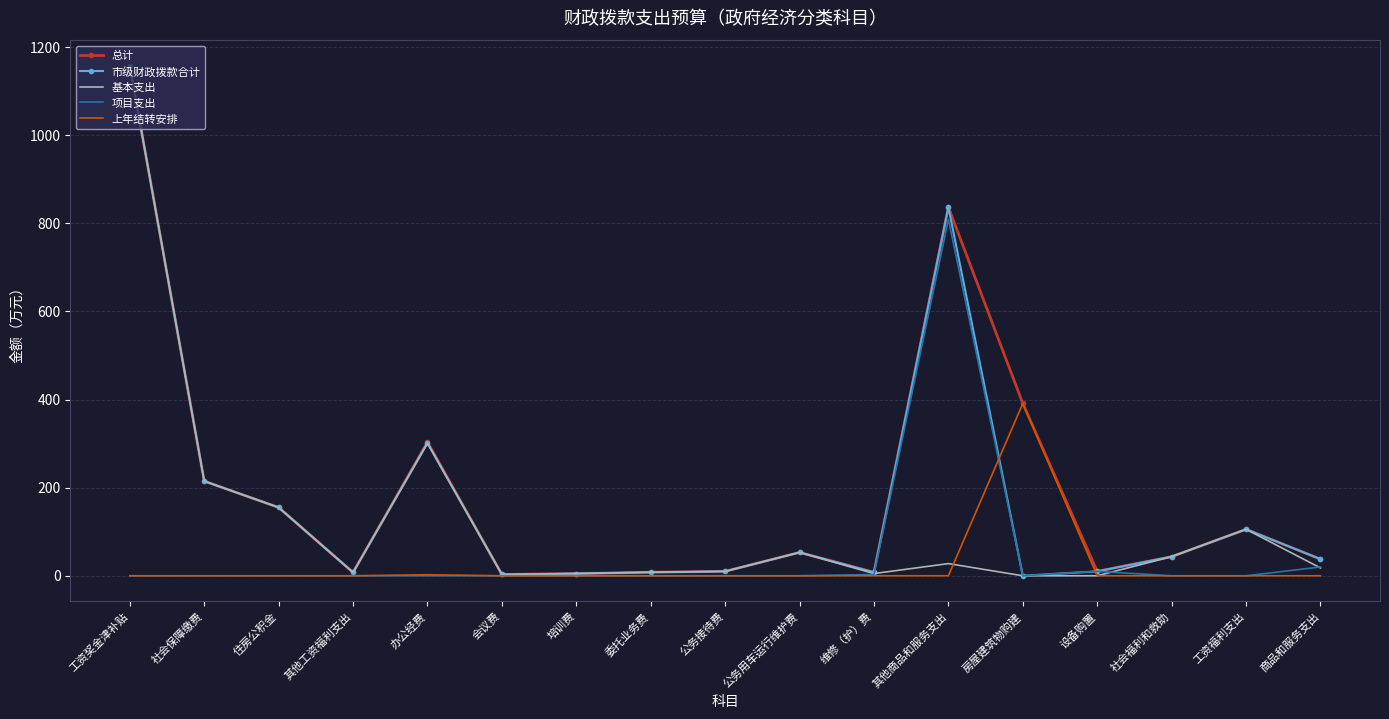

The value of 上年结转安排 at 商品和服务支出 is 0.0. True or false?

True